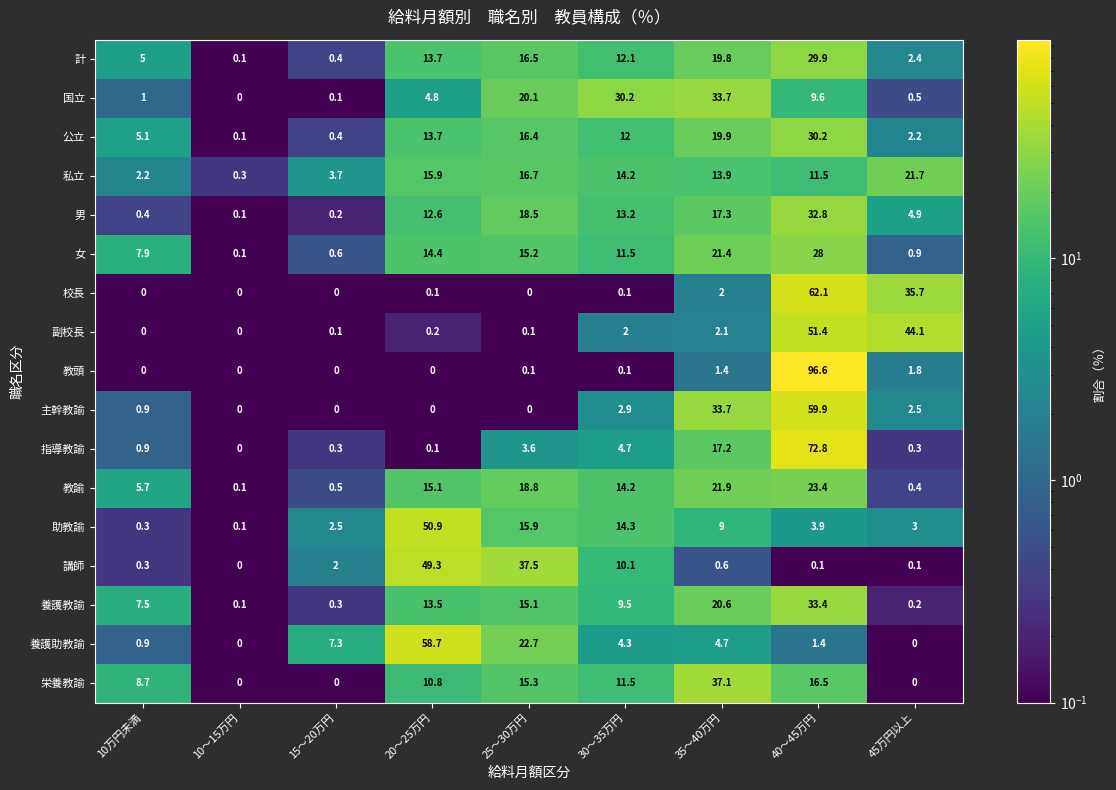

Rank the series by their maximum value, from lowest to highest.

私立, 教諭, 女, 計, 公立, 男, 養護教諭, 国立, 栄養教諭, 講師, 助教諭, 副校長, 養護助教諭, 主幹教諭, 校長, 指導教諭, 教頭